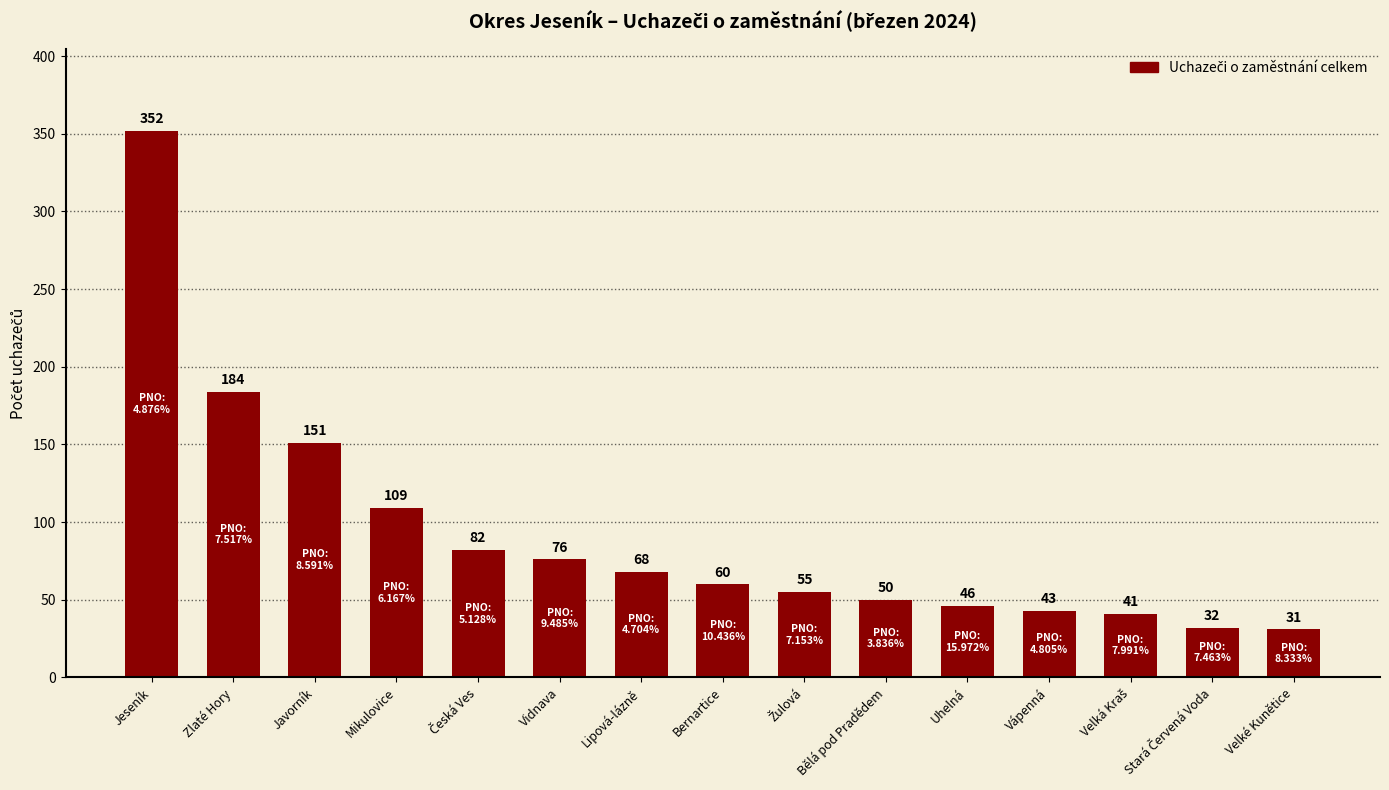

What is the value of the 12th bar from the left?

43